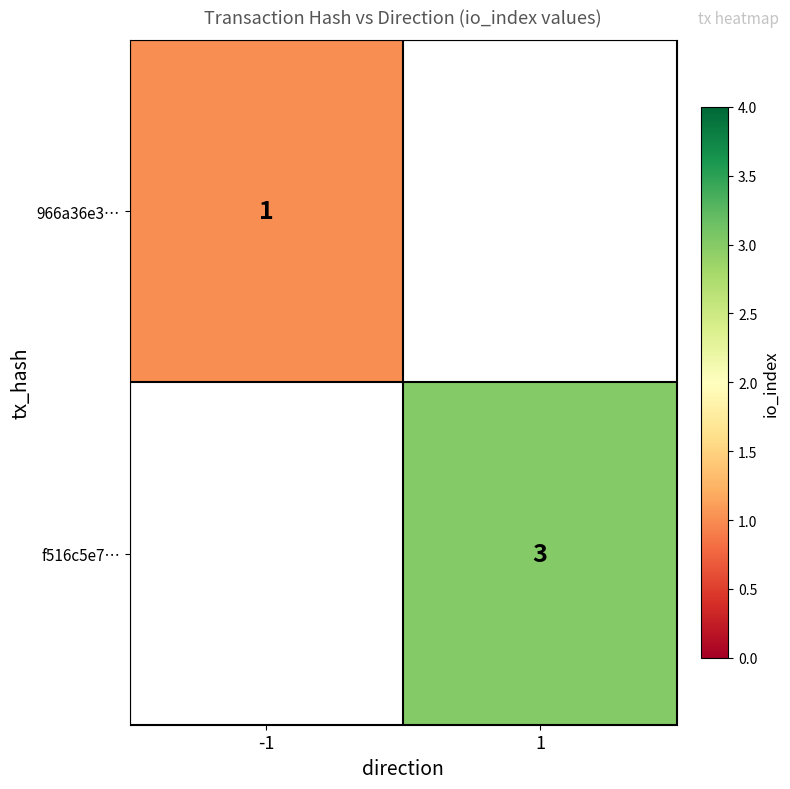

True or false: f516c5e7… has a value of 5 at 1.

False